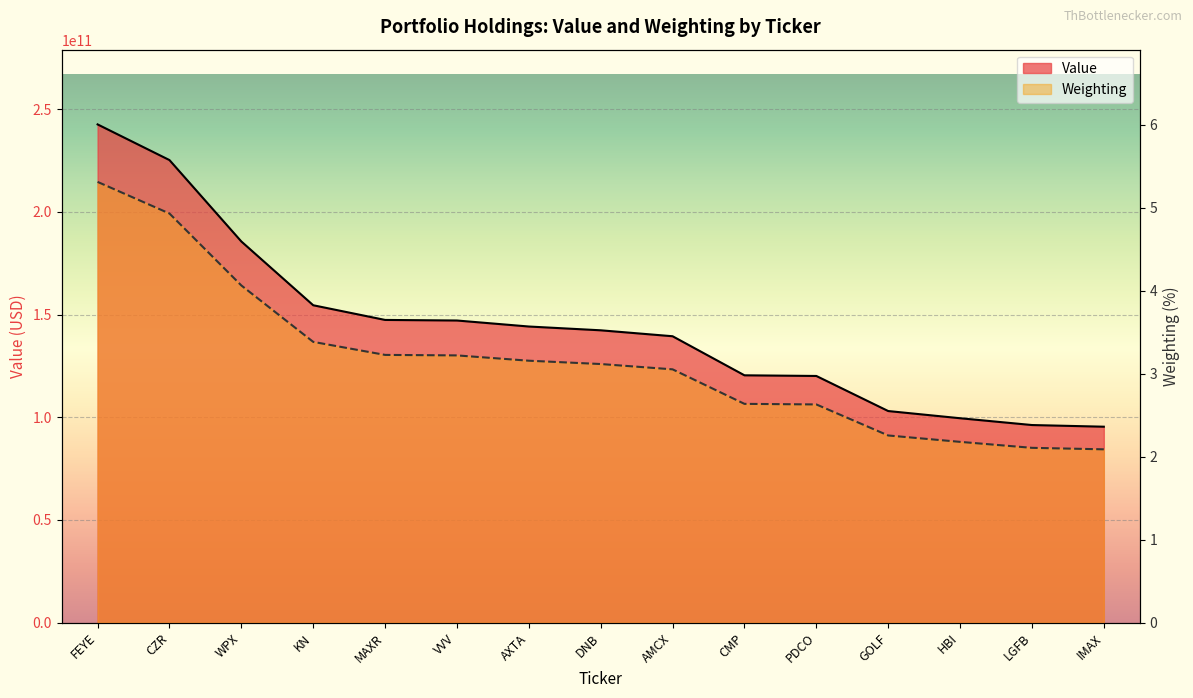

Count the number of data series in this chart.

2